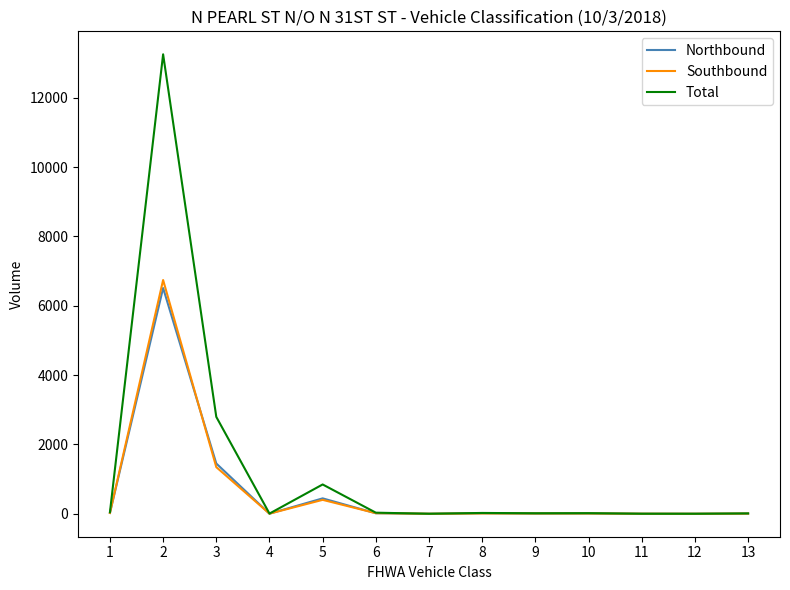

The value of Northbound at 7 is 0. True or false?

True